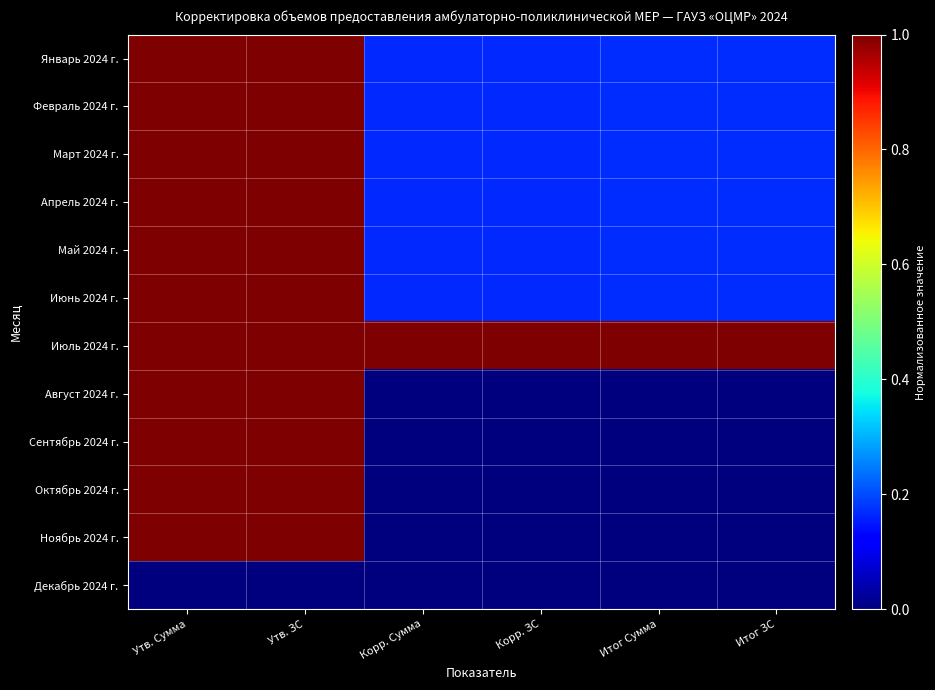

Reading right to left, extract all data points from this chart.

Январь 2024 г.: Итог ЗС=0.2	Итог Сумма=0.2	Корр. ЗС=0.2	Корр. Сумма=0.2	Утв. ЗС=1.0	Утв. Сумма=1.0
Февраль 2024 г.: Итог ЗС=0.2	Итог Сумма=0.2	Корр. ЗС=0.2	Корр. Сумма=0.2	Утв. ЗС=1.0	Утв. Сумма=1.0
Март 2024 г.: Итог ЗС=0.2	Итог Сумма=0.2	Корр. ЗС=0.2	Корр. Сумма=0.2	Утв. ЗС=1.0	Утв. Сумма=1.0
Апрель 2024 г.: Итог ЗС=0.2	Итог Сумма=0.2	Корр. ЗС=0.2	Корр. Сумма=0.2	Утв. ЗС=1.0	Утв. Сумма=1.0
Май 2024 г.: Итог ЗС=0.2	Итог Сумма=0.2	Корр. ЗС=0.2	Корр. Сумма=0.2	Утв. ЗС=1.0	Утв. Сумма=1.0
Июнь 2024 г.: Итог ЗС=0.2	Итог Сумма=0.2	Корр. ЗС=0.2	Корр. Сумма=0.2	Утв. ЗС=1.0	Утв. Сумма=1.0
Июль 2024 г.: Итог ЗС=1.0	Итог Сумма=1.0	Корр. ЗС=1.0	Корр. Сумма=1.0	Утв. ЗС=1.0	Утв. Сумма=1.0
Август 2024 г.: Итог ЗС=0.0	Итог Сумма=0.0	Корр. ЗС=0.0	Корр. Сумма=0.0	Утв. ЗС=1.0	Утв. Сумма=1.0
Сентябрь 2024 г.: Итог ЗС=0.0	Итог Сумма=0.0	Корр. ЗС=0.0	Корр. Сумма=0.0	Утв. ЗС=1.0	Утв. Сумма=1.0
Октябрь 2024 г.: Итог ЗС=0.0	Итог Сумма=0.0	Корр. ЗС=0.0	Корр. Сумма=0.0	Утв. ЗС=1.0	Утв. Сумма=1.0
Ноябрь 2024 г.: Итог ЗС=0.0	Итог Сумма=0.0	Корр. ЗС=0.0	Корр. Сумма=0.0	Утв. ЗС=1.0	Утв. Сумма=1.0
Декабрь 2024 г.: Итог ЗС=0.0	Итог Сумма=0.0	Корр. ЗС=0.0	Корр. Сумма=0.0	Утв. ЗС=0.0	Утв. Сумма=0.0